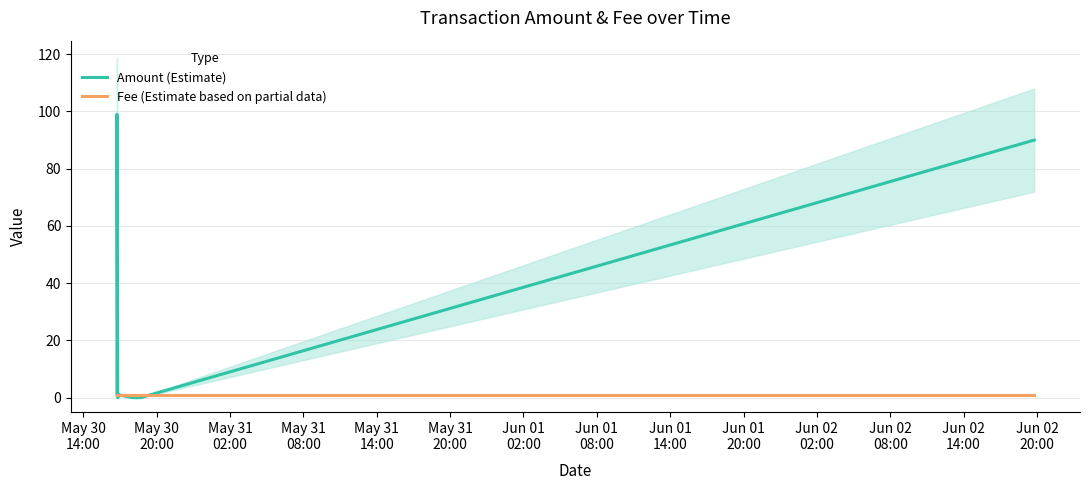

What is the highest value of the Amount (Estimate) series?

99.0